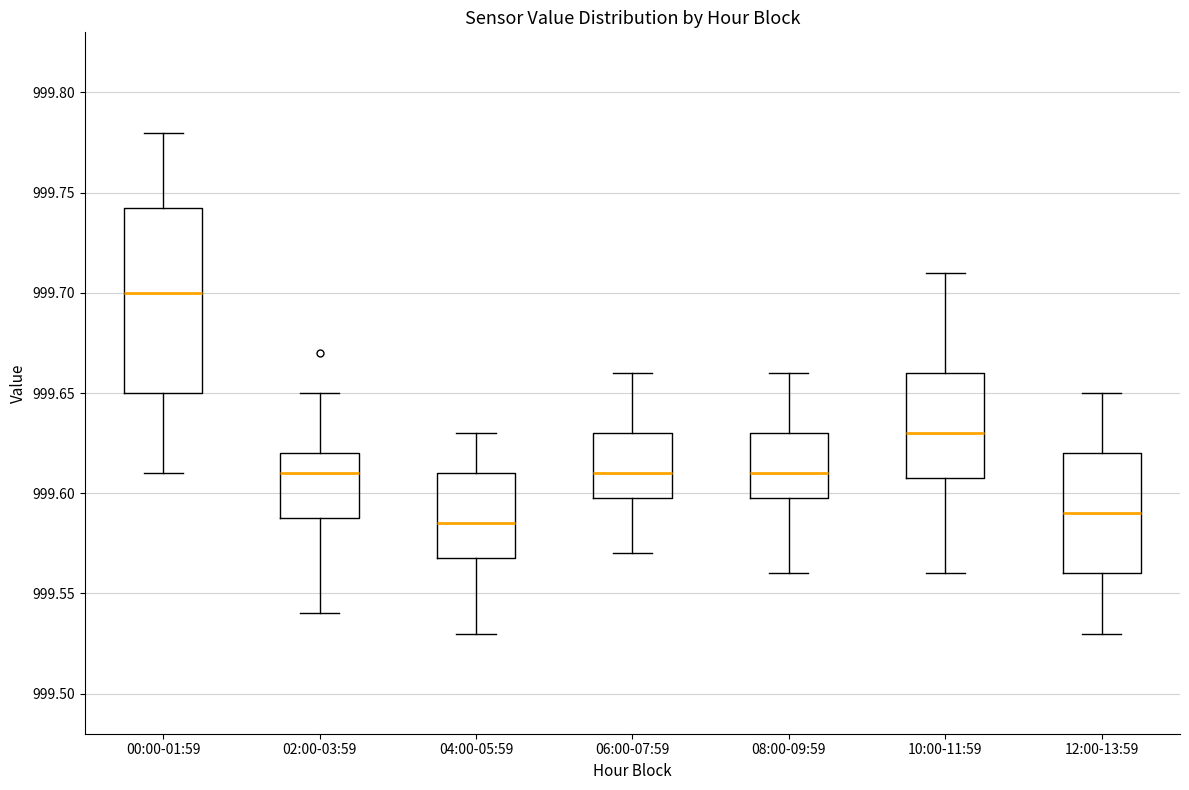

Reading left to right, read every box against the y-axis: the position of its median line, the range the box covers, and the ends of its whiskers. The values are not printed on the chart, so give them approximately, as read against the axis.

00:00-01:59: median 999.700, box 999.650 to 999.745, whiskers 999.610 to 999.780
02:00-03:59: median 999.610, box 999.590 to 999.620, whiskers 999.540 to 999.650
04:00-05:59: median 999.585, box 999.570 to 999.610, whiskers 999.530 to 999.630
06:00-07:59: median 999.610, box 999.600 to 999.630, whiskers 999.570 to 999.660
08:00-09:59: median 999.610, box 999.600 to 999.630, whiskers 999.560 to 999.660
10:00-11:59: median 999.630, box 999.610 to 999.660, whiskers 999.560 to 999.710
12:00-13:59: median 999.590, box 999.560 to 999.620, whiskers 999.530 to 999.650